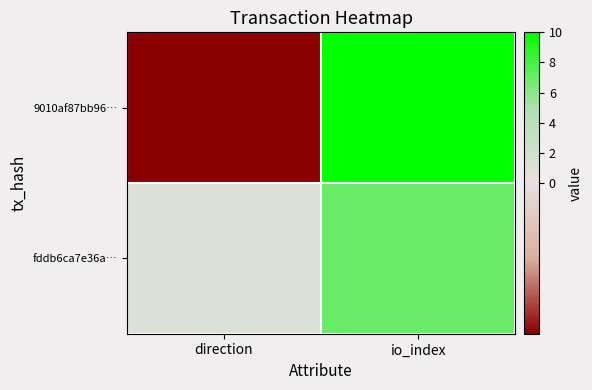

What is the smallest value displayed?

-1